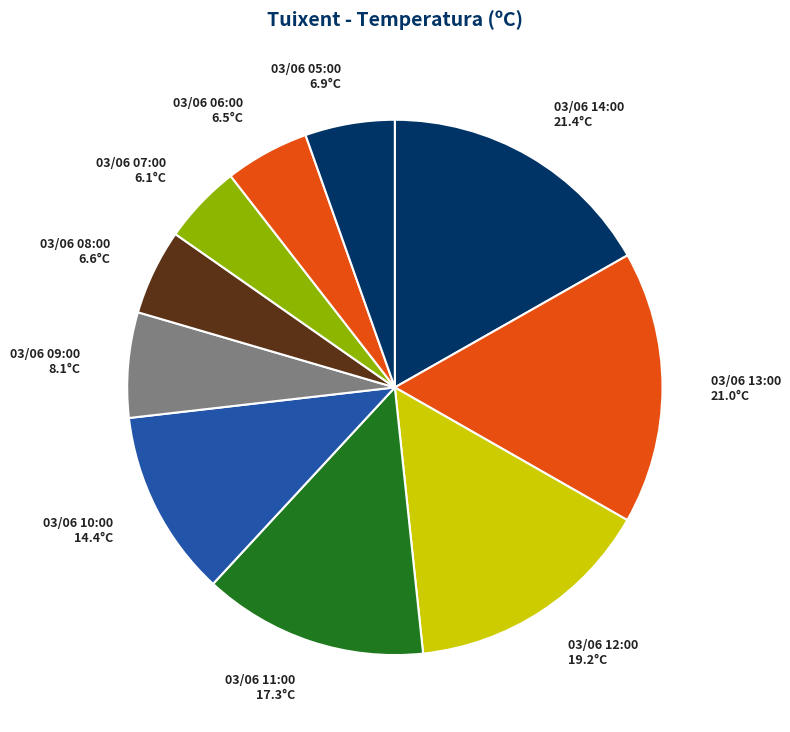

Which has a higher value, 03/06 13:00 or 03/06 05:00?

03/06 13:00